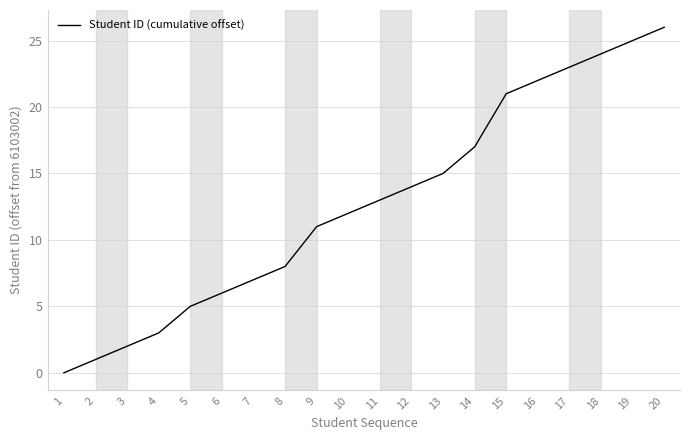

The value at 15 is 21. True or false?

True